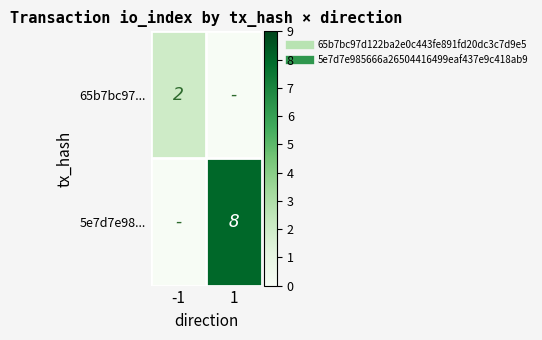

Is the value of 65b7bc97... at 1 greater than the value of 5e7d7e98... at -1?

No